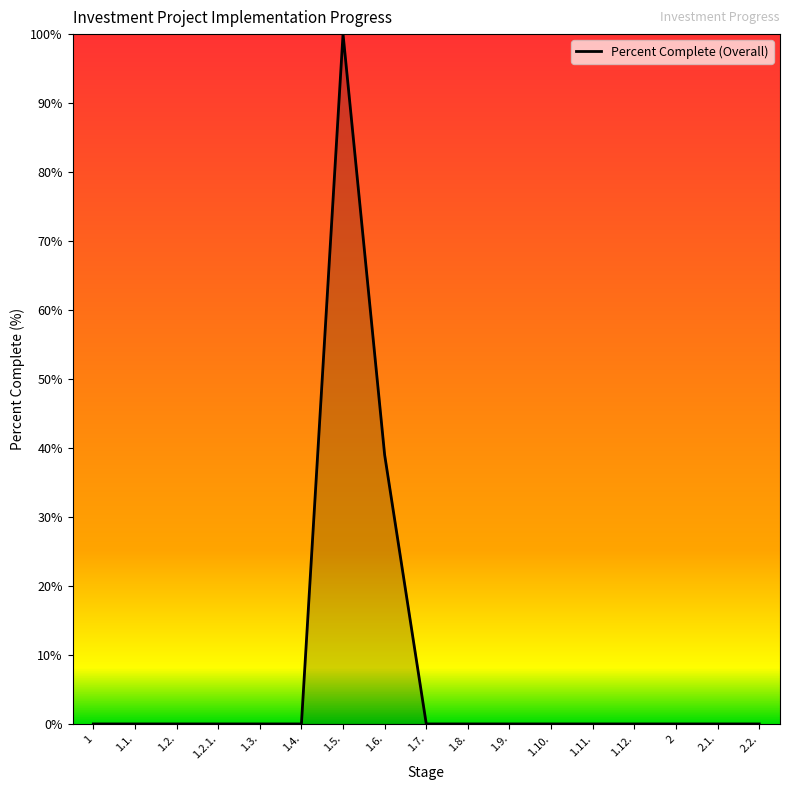

Which has a higher value, 1.4. or 1.5.?

1.5.